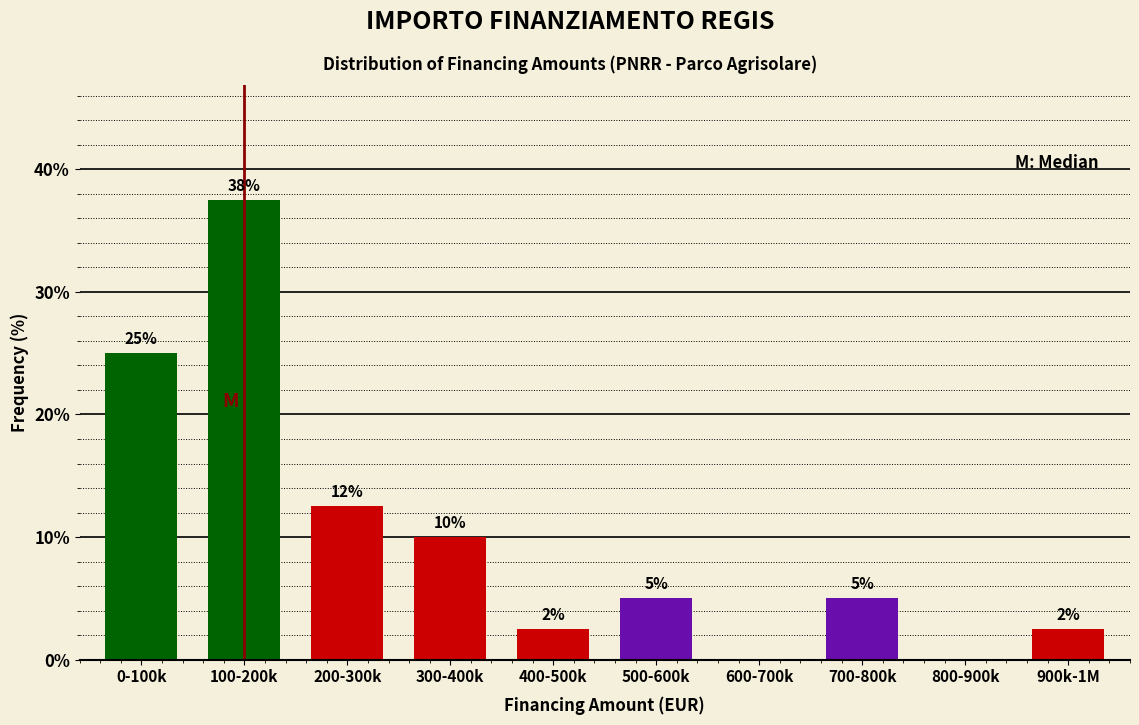

What is the change in value from 0-100k to 700-800k?

-20.0